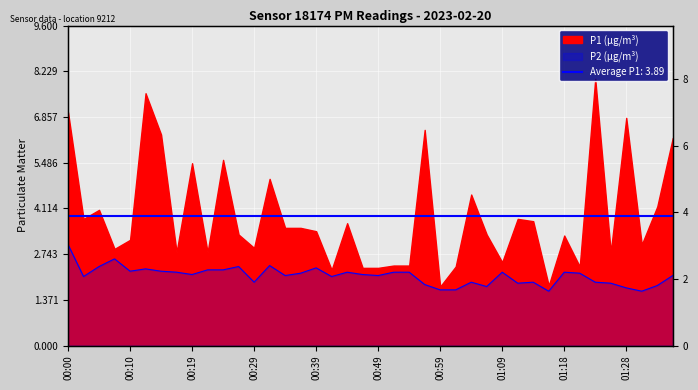

How many categories are shown in the chart?

40